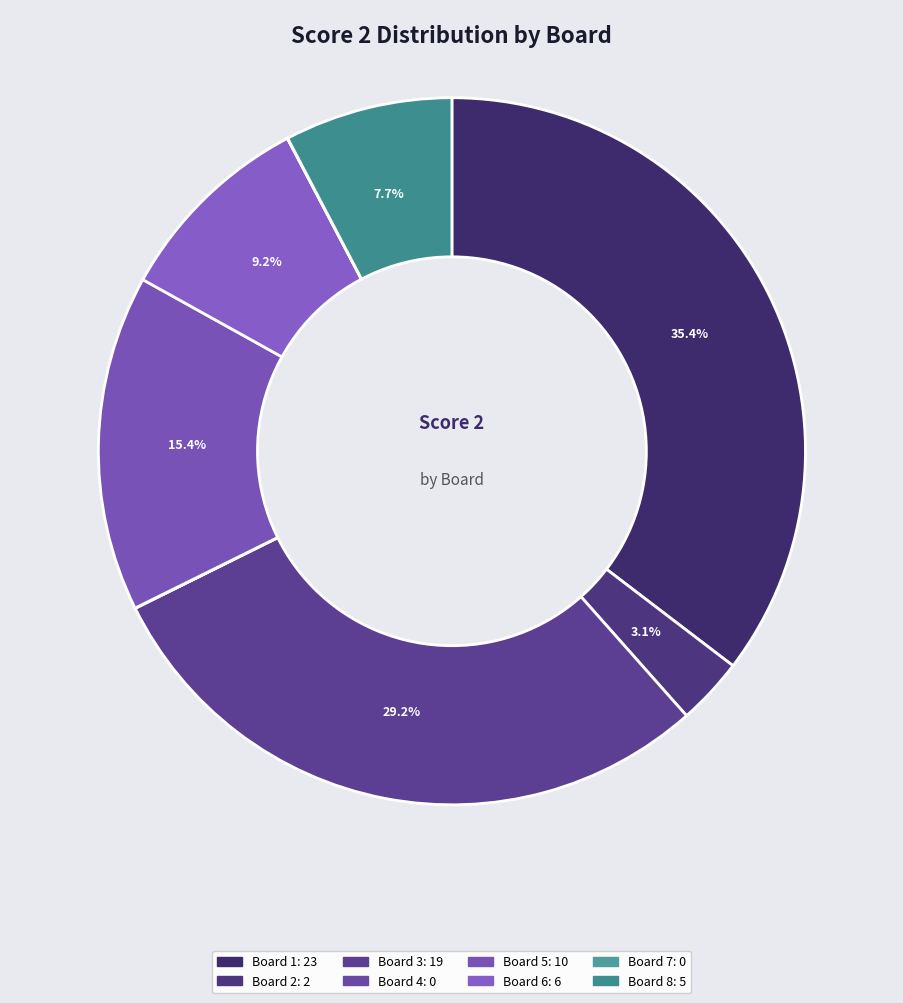

Which category has the biggest portion of the pie?

Board 1